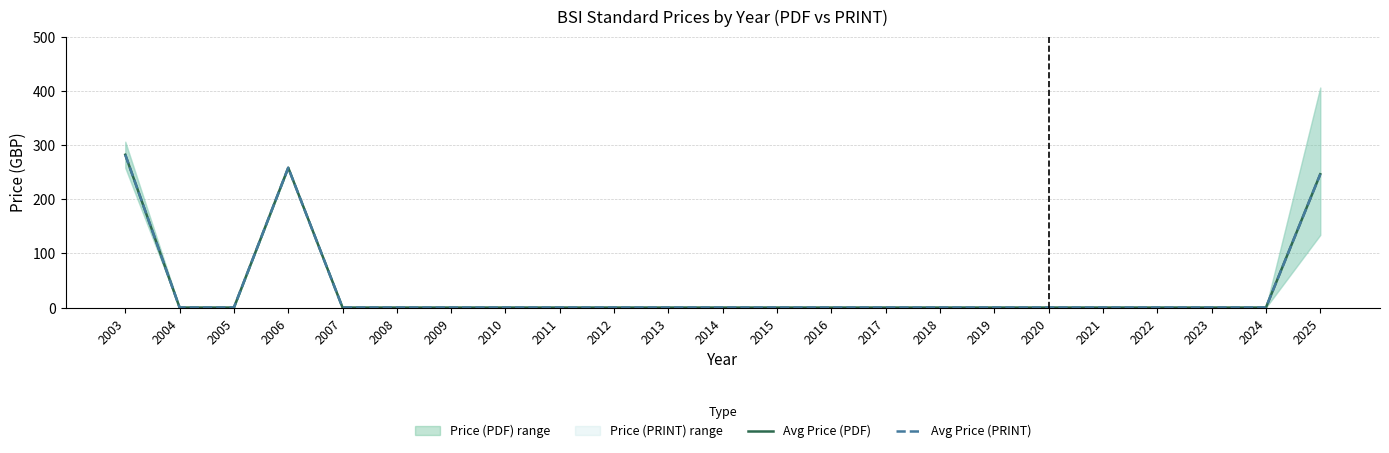

Is this an area chart (filled region under the line)?

No